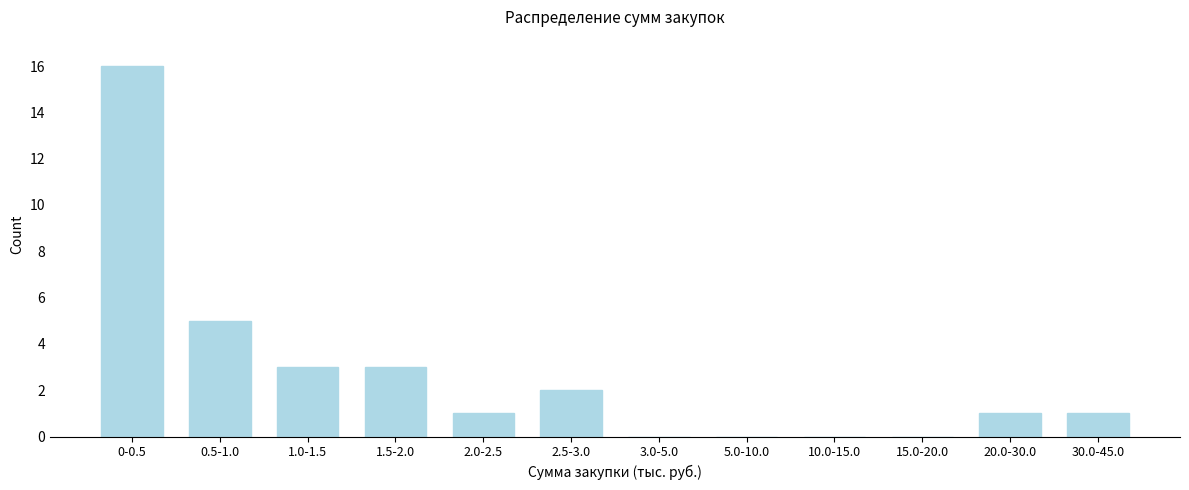

Reading left to right, extract all data points from this chart.

0-0.5=16	0.5-1.0=5	1.0-1.5=3	1.5-2.0=3	2.0-2.5=1	2.5-3.0=2	3.0-5.0=0	5.0-10.0=0	10.0-15.0=0	15.0-20.0=0	20.0-30.0=1	30.0-45.0=1